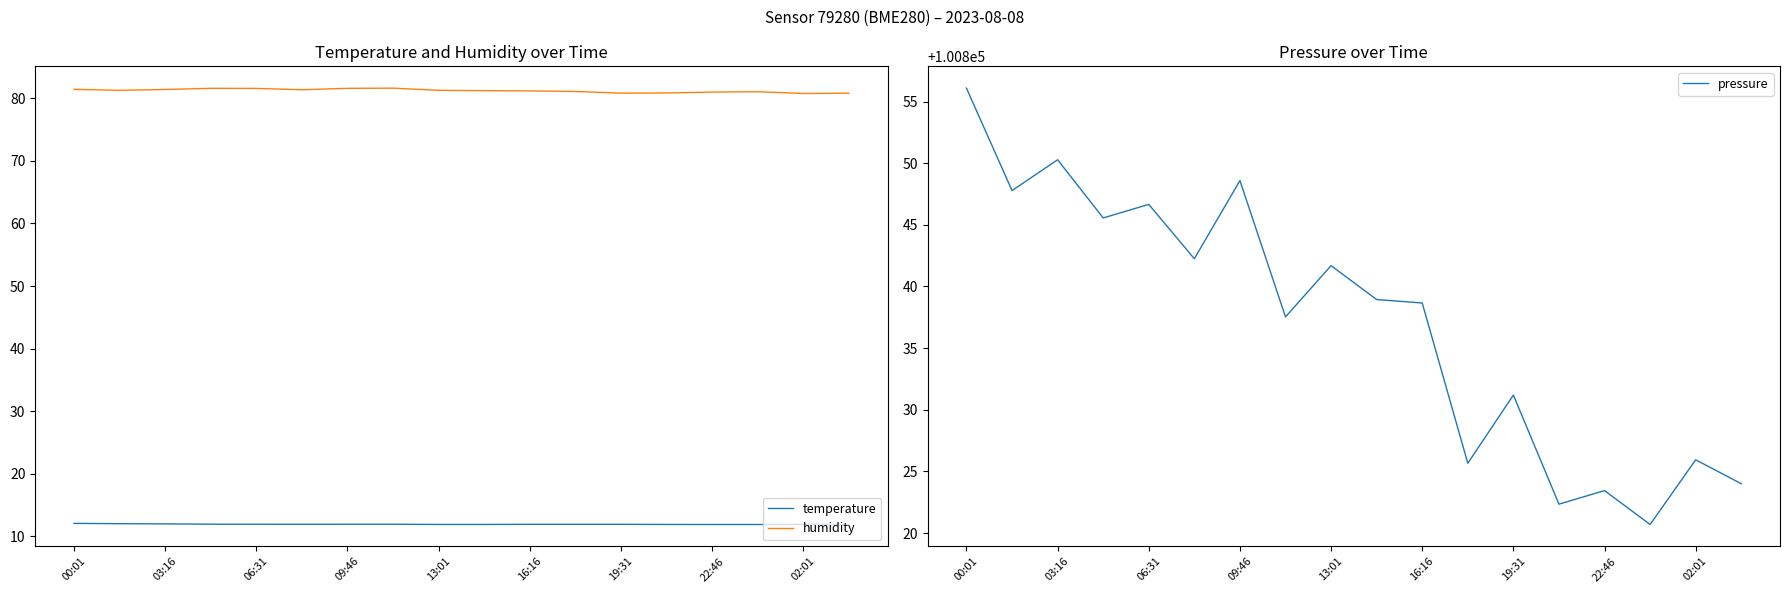

At which label does pressure reach its peak?

00:01